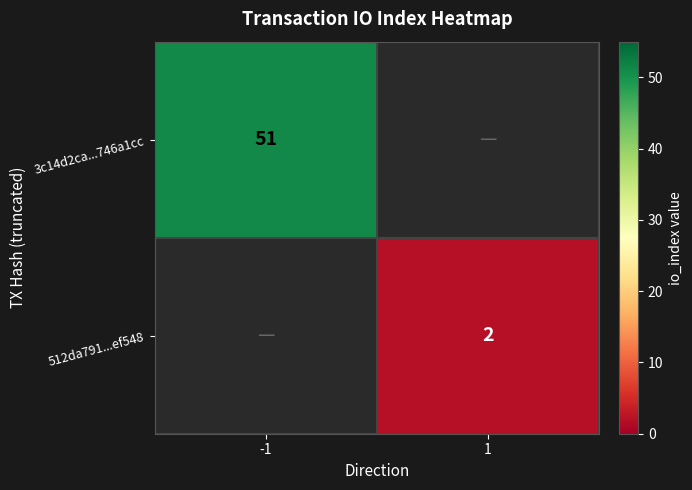

Between 1 and -1, which is larger?

-1